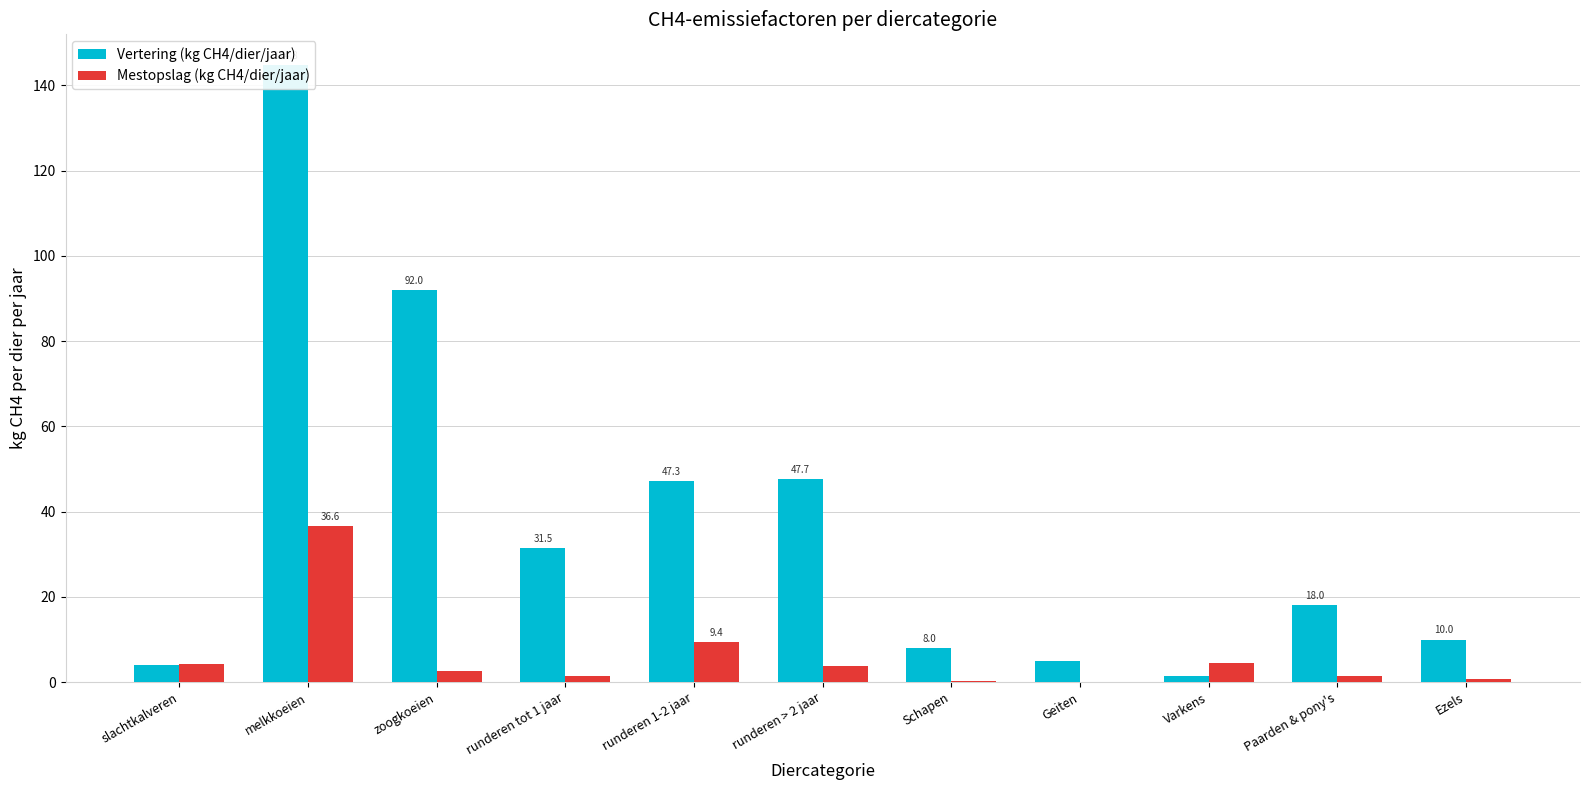

How many data points in Vertering (kg CH4/dier/jaar) are less than 18?

5